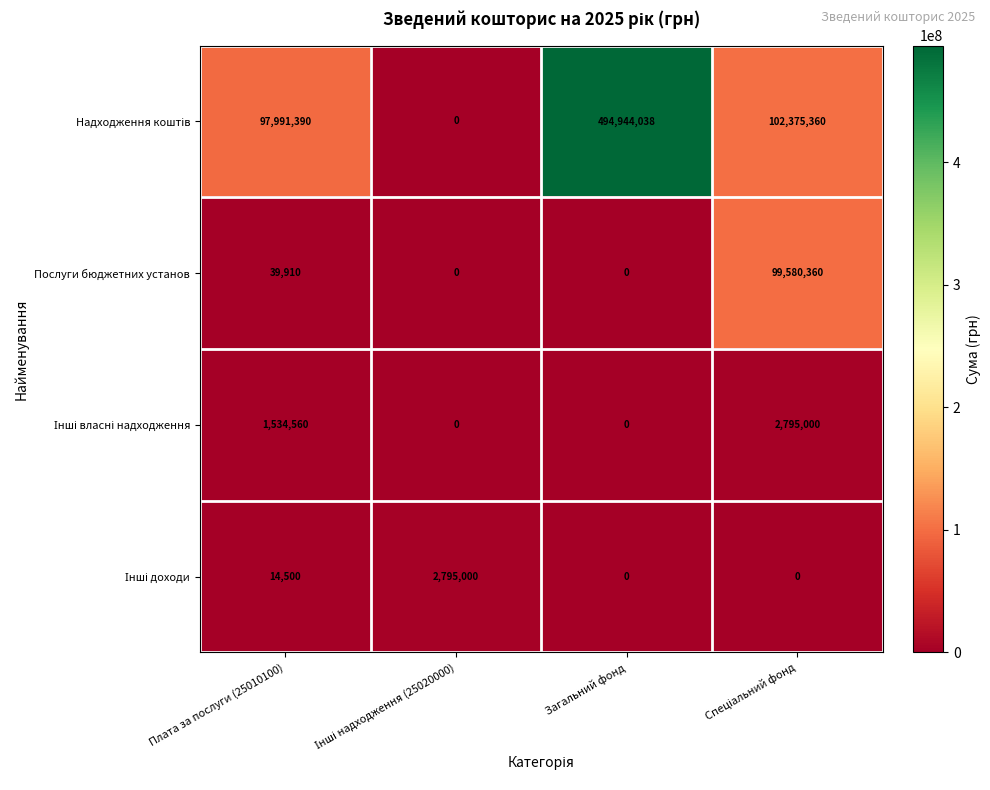

Read the Послуги бюджетних установ value at Плата за послуги (25010100), to the nearest 10.

39910